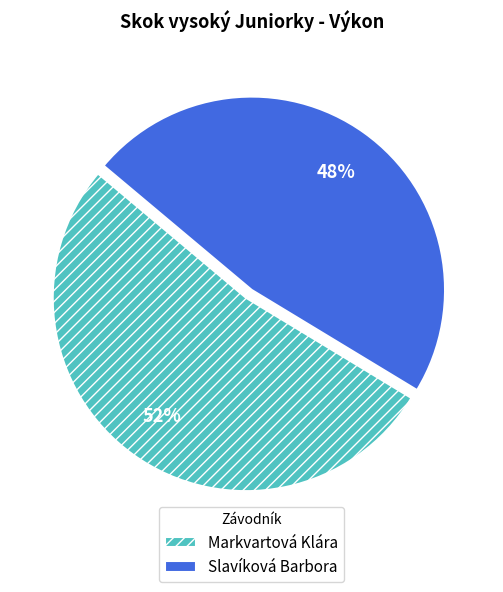

To the nearest percent, what is the combined percentage of Slavíková Barbora and Markvartová Klára?

100%